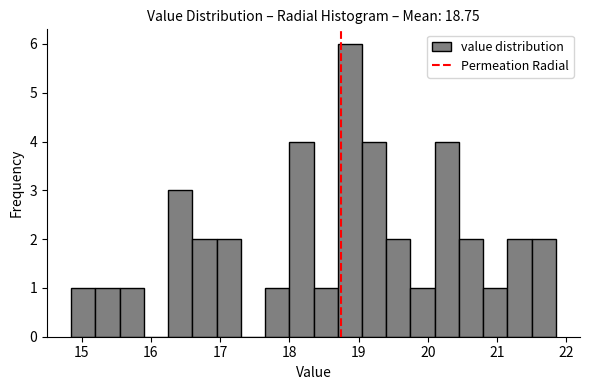

Around what value on the x-axis is the tallest bar? Give the approximate position of its centre, as read against the axis.

18.9